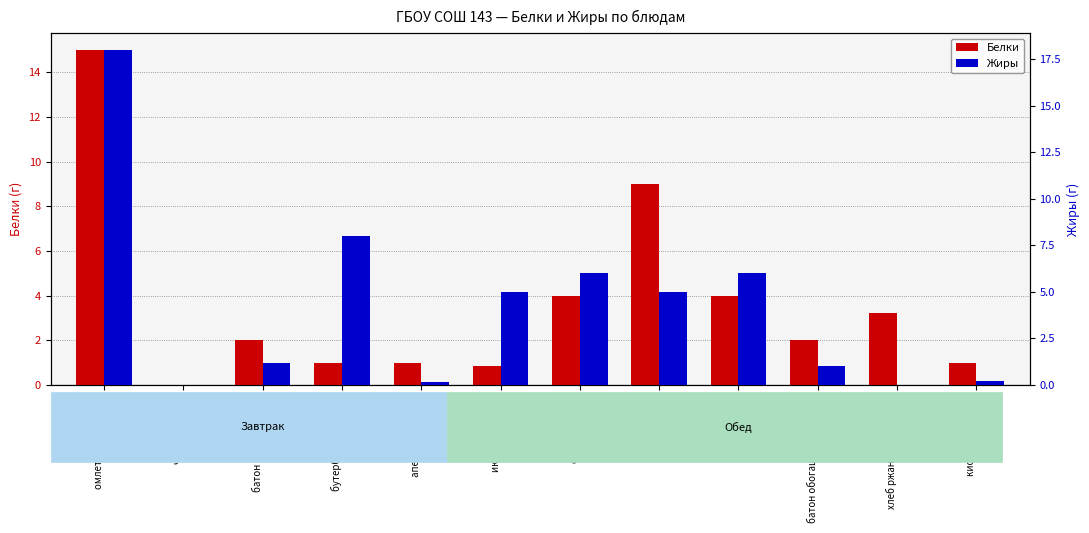

What is the value of the Жиры bar at the 5th from the left?

0.1